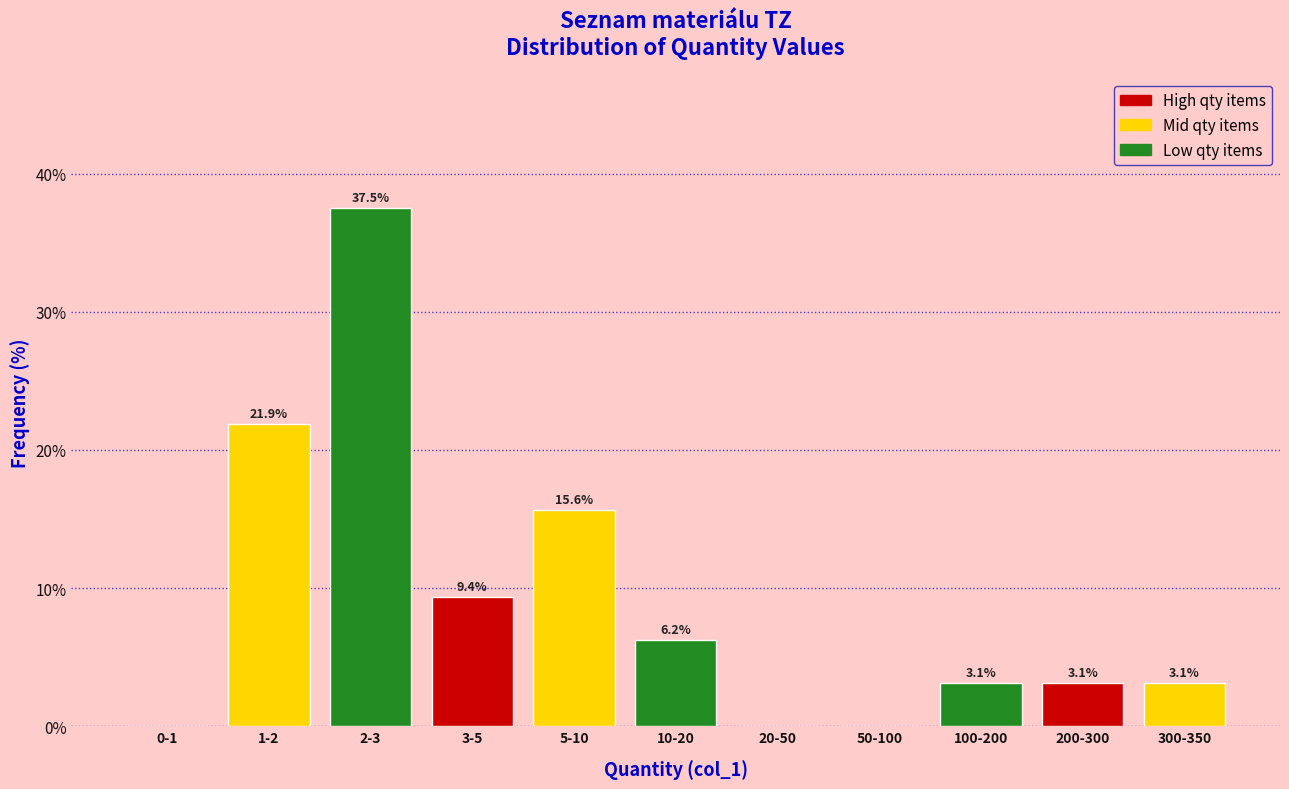

What is the change in value from 5-10 to 50-100?

-15.6